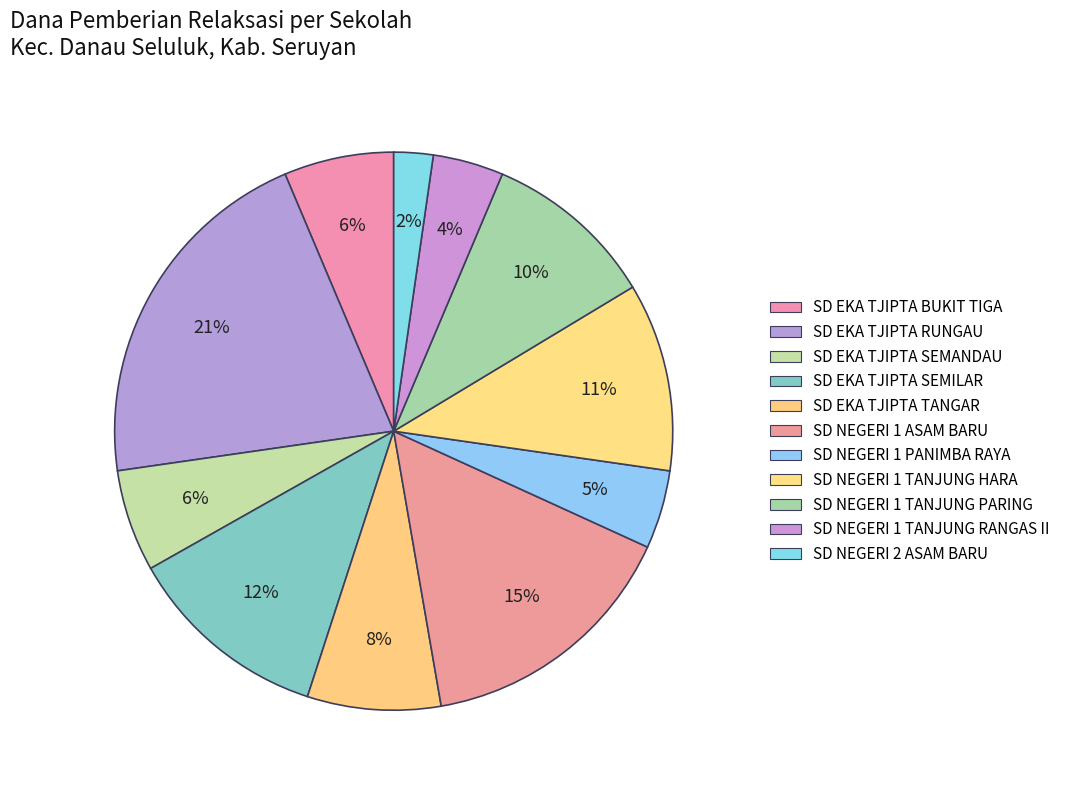

How many slices are in this pie chart?

11